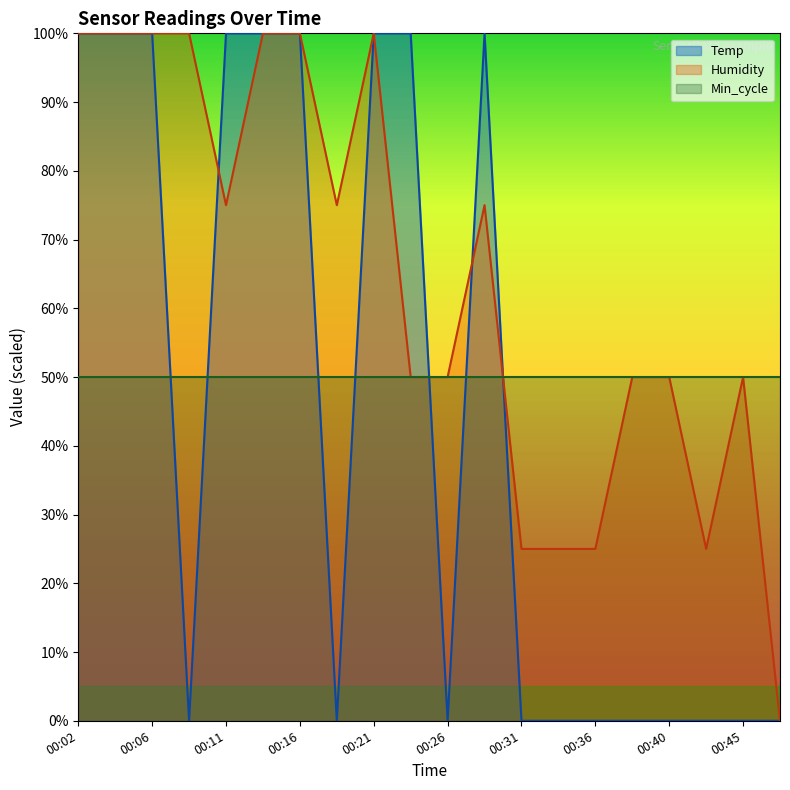

Where is Temp nearest to the value 50?

00:02